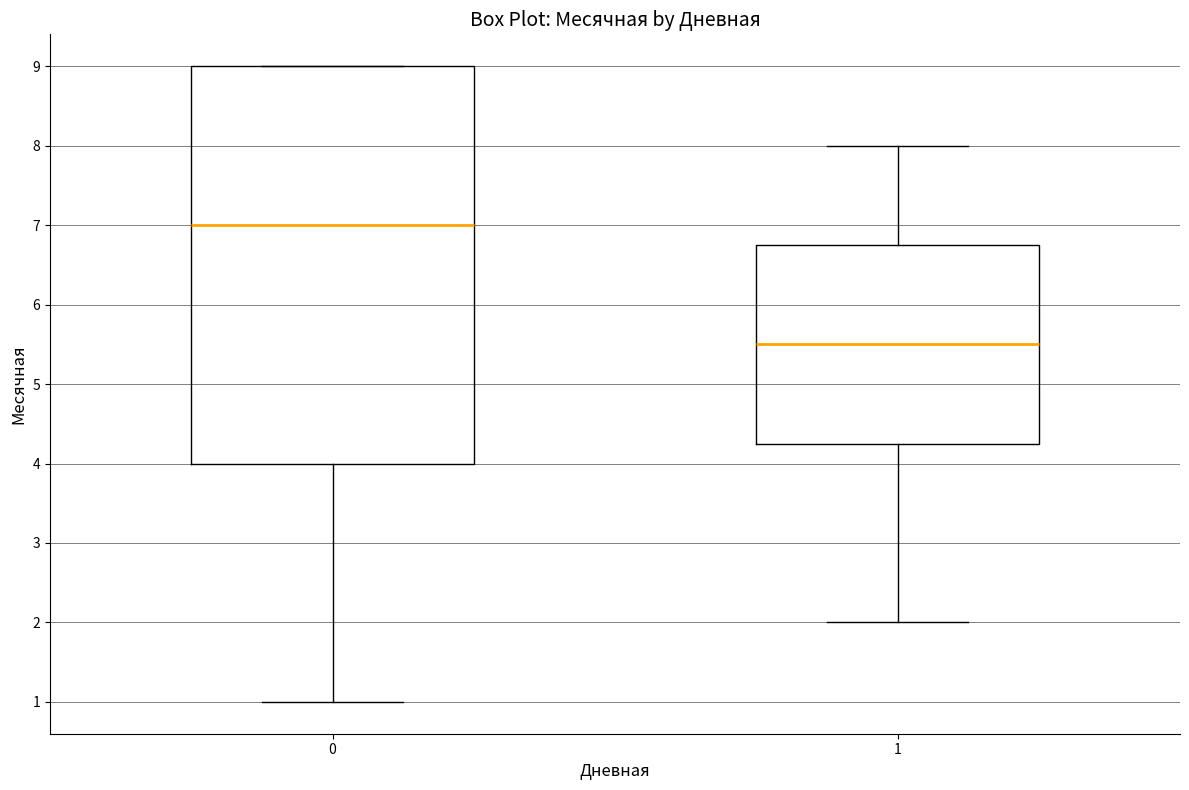

Comparing the boxes themselves (not the whiskers), which one is the tallest?

0